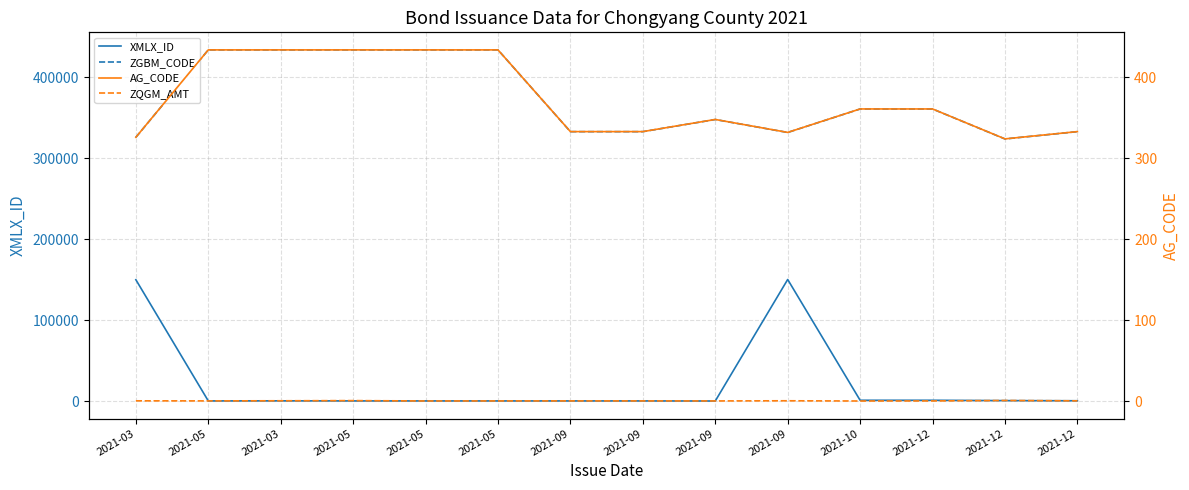

Reading right to left, what are all the values shown in this chart?

XMLX_ID: 604.0	799.0	1204.0	1201.0	150399.0	299.0	402.0	402.0	402.0	402.0	409.0	499.0	402.0	150107.0
ZGBM_CODE: 333002.0	324002.0	361007.0	361004.0	332001.0	348002.0	333002.0	333002.0	434005.0	434005.0	434005.0	434005.0	434005.0	326002.0
AG_CODE: 333.0	324.0	361.0	361.0	332.0	348.0	333.0	333.0	434.0	434.0	434.0	434.0	434.0	326.0
ZQGM_AMT: 0.2	0.7	0.1	0.0	0.3	0.1	0.1	0.1	0.1	0.1	0.5	0.3	0.1	0.2